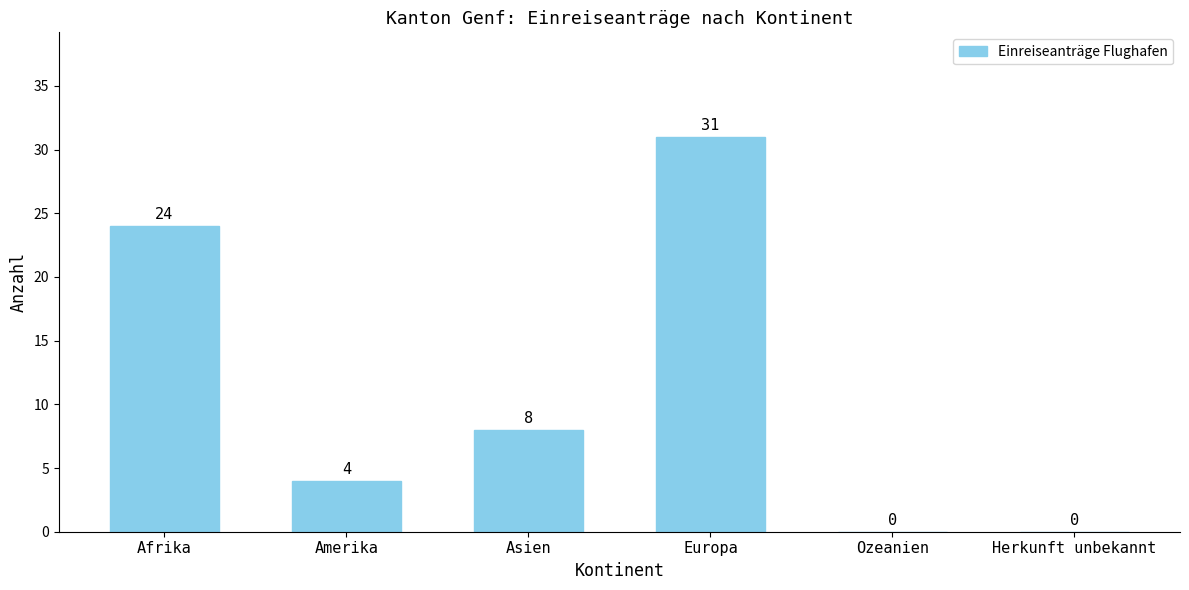

Reading left to right, transcribe all the data shown in this chart.

24	4	8	31	0	0